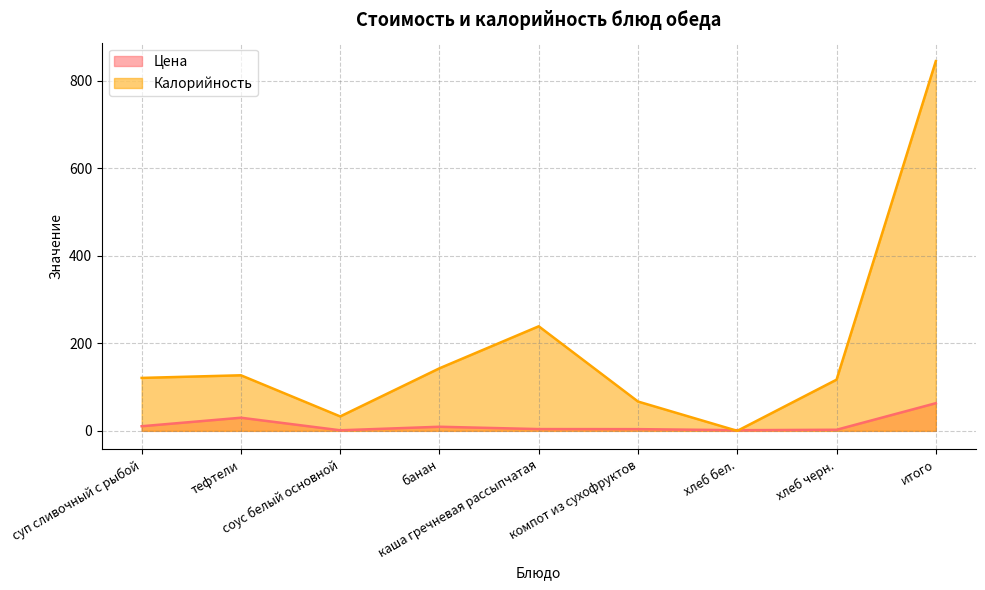

What is the sum of all Калорийность values?

1692.0